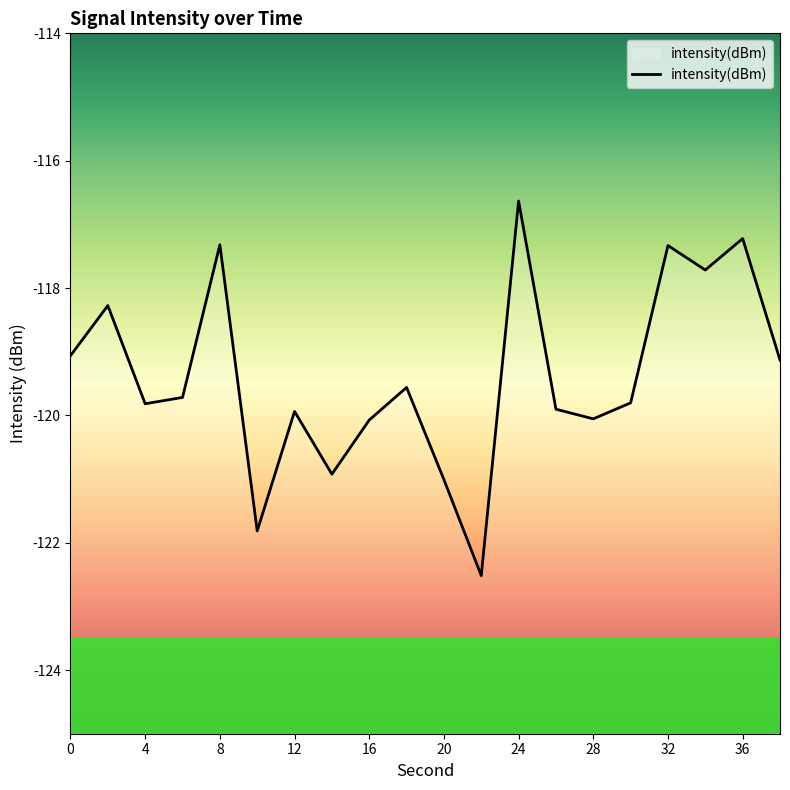

What is the average value?

-119.4